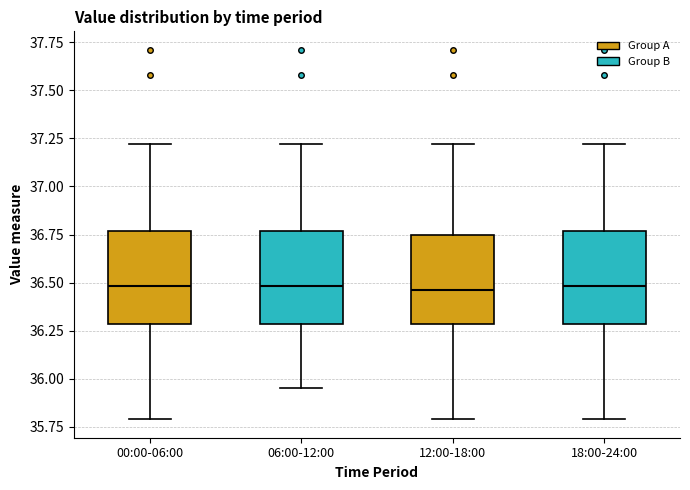

Reading left to right, read every box against the y-axis: the position of its median line, the range the box covers, and the ends of its whiskers. The values are not printed on the chart, so give them approximately, as read against the axis.

00:00-06:00: median 36.50, box 36.30 to 36.75, whiskers 35.80 to 37.20
06:00-12:00: median 36.50, box 36.30 to 36.75, whiskers 35.95 to 37.20
12:00-18:00: median 36.45, box 36.30 to 36.75, whiskers 35.80 to 37.20
18:00-24:00: median 36.50, box 36.30 to 36.75, whiskers 35.80 to 37.20